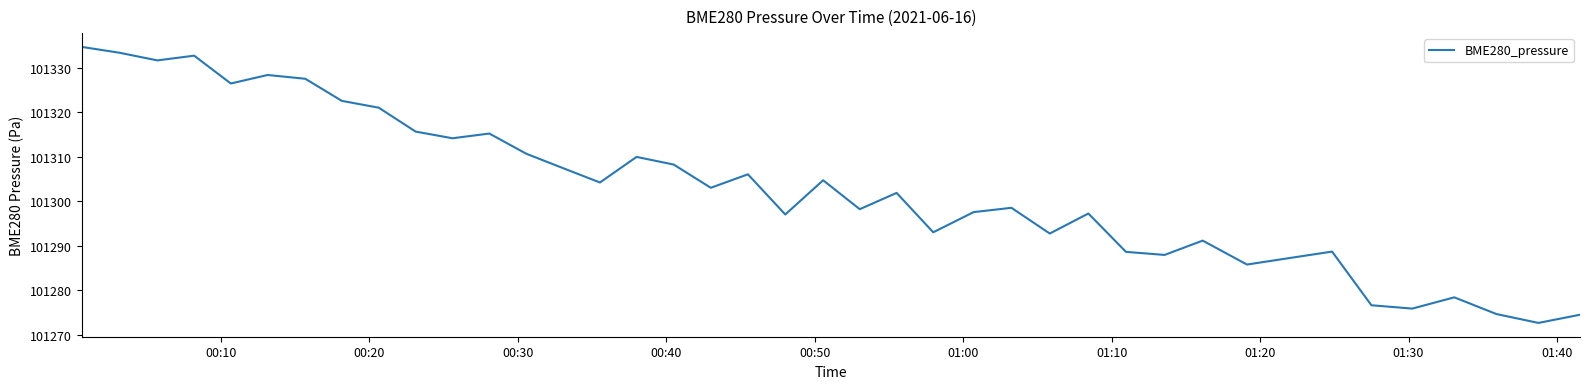

What is the greatest value displayed?

101334.7